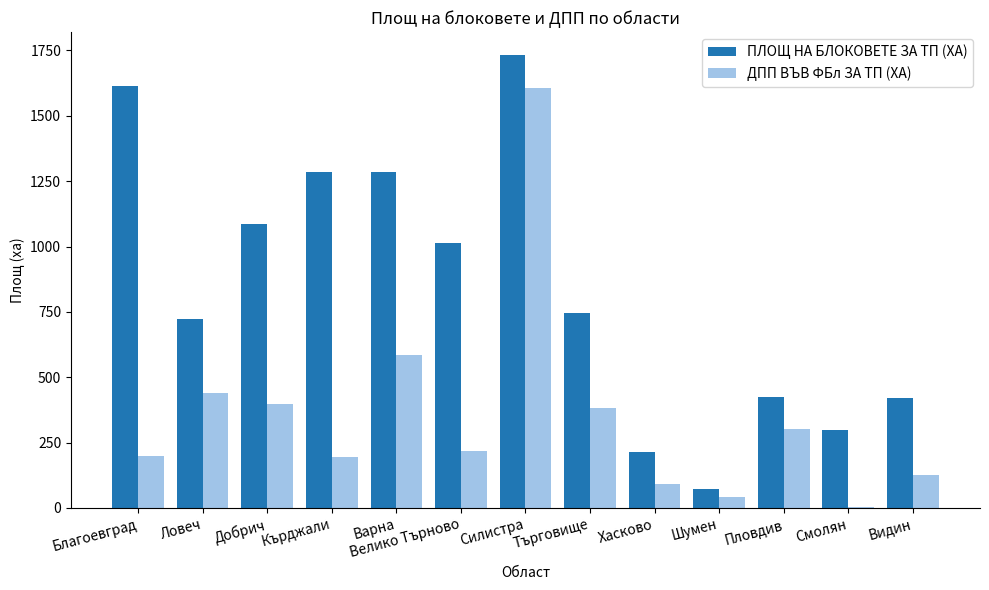

What is the total value across all series at Смолян?

300.7